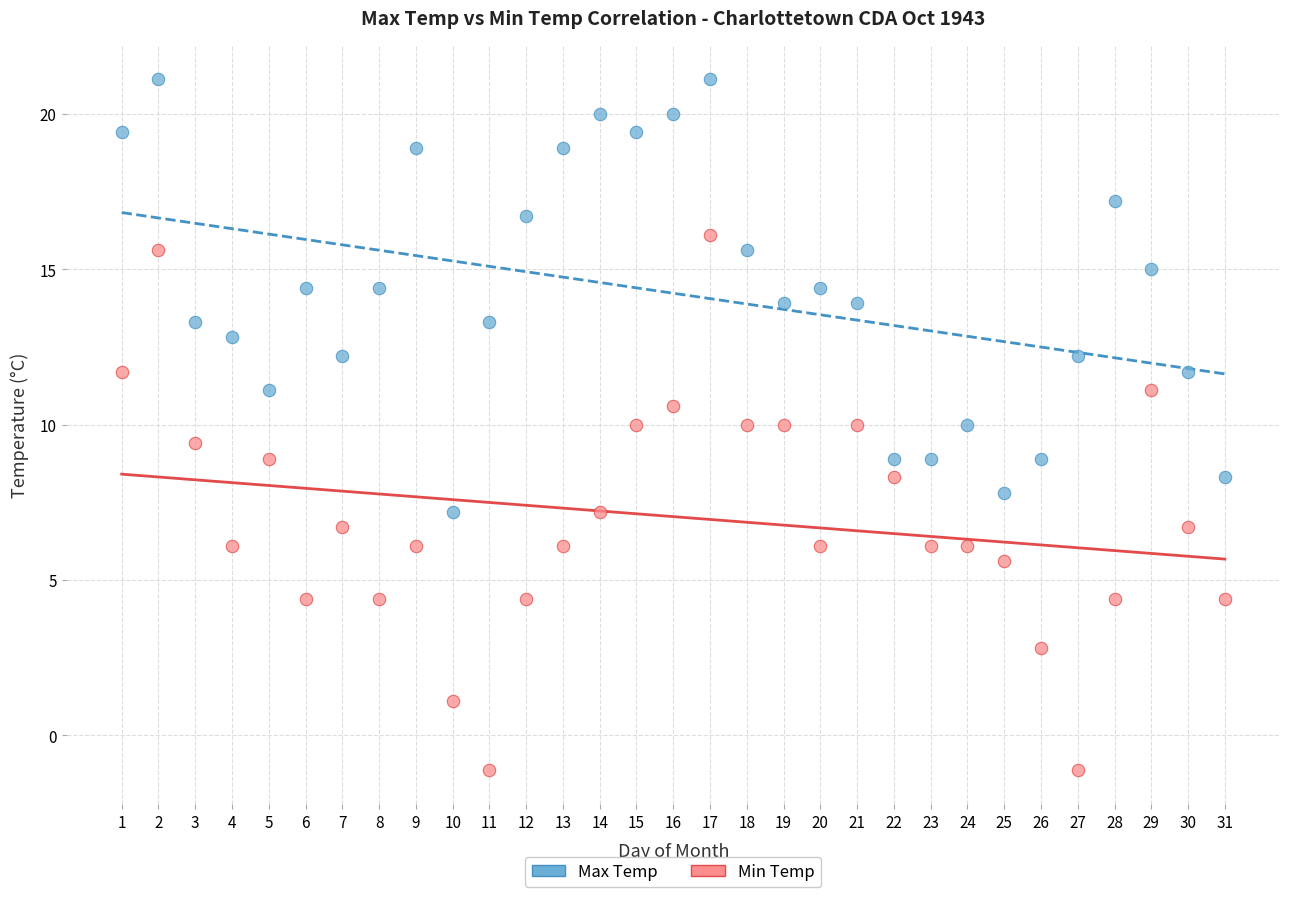

Across all data points, what is the range of X values (max minus min)?

30.0